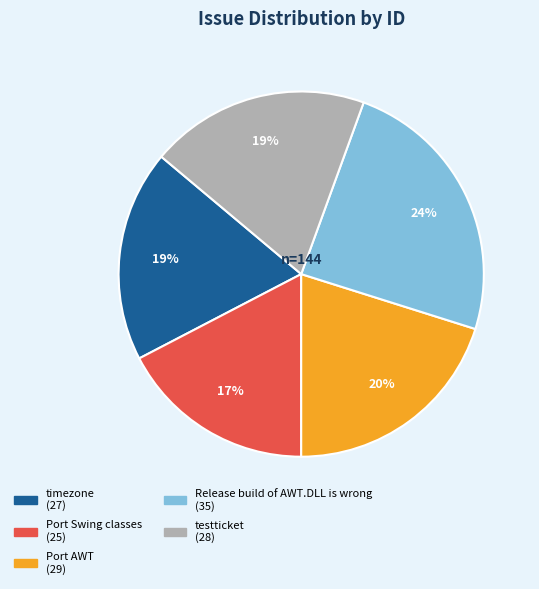

Which slice is the largest?

Release build of AWT.DLL is wrong